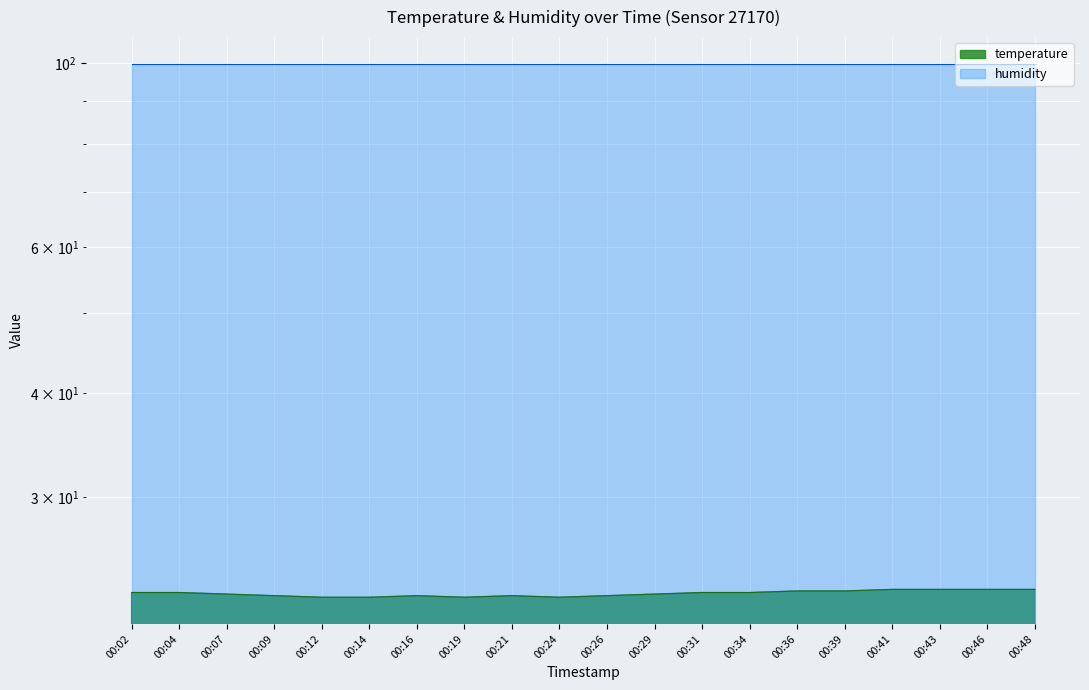

What is the change in value from 00:16 to 00:24?

-0.1